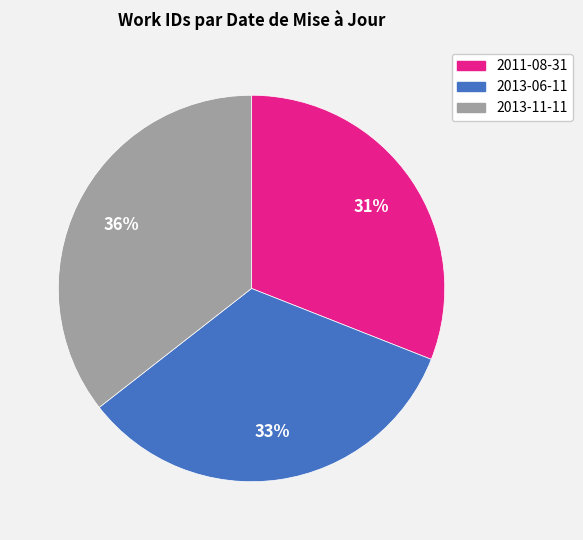

Do 2011-08-31 and 2013-06-11 together represent more than half of the pie?

Yes